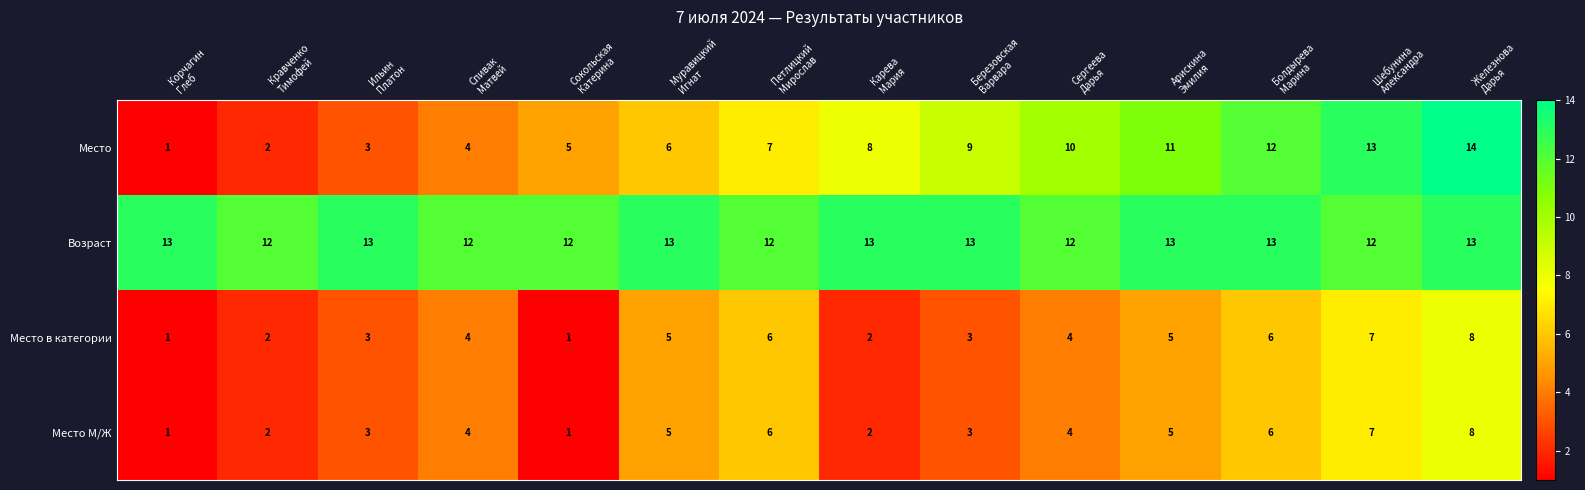

What is the sum of all Место в категории values?

57